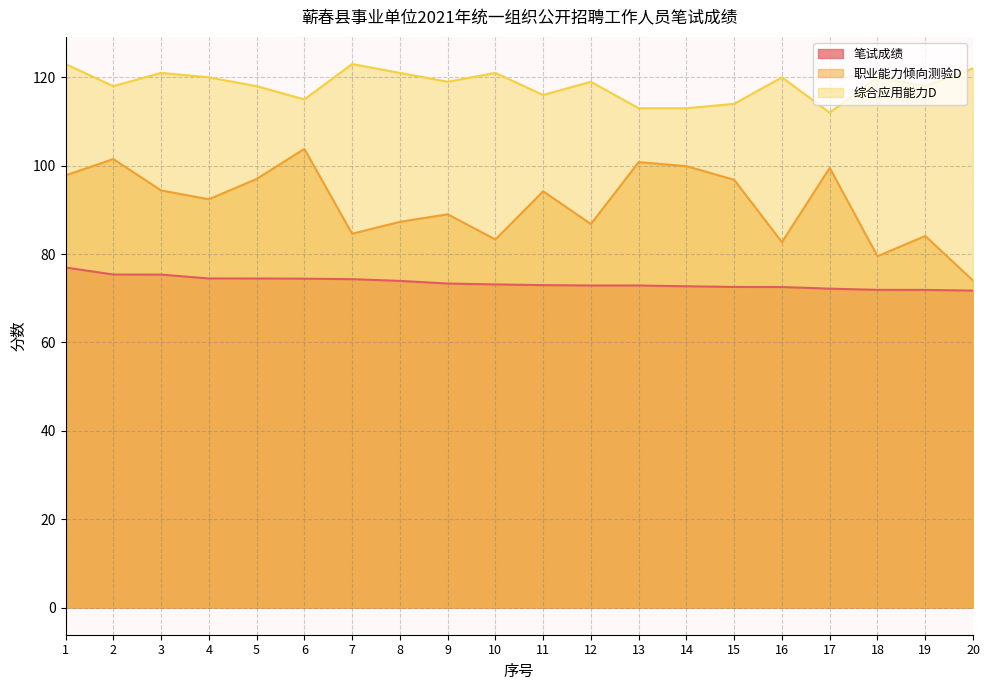

At which label does 综合应用能力D reach its peak?

1